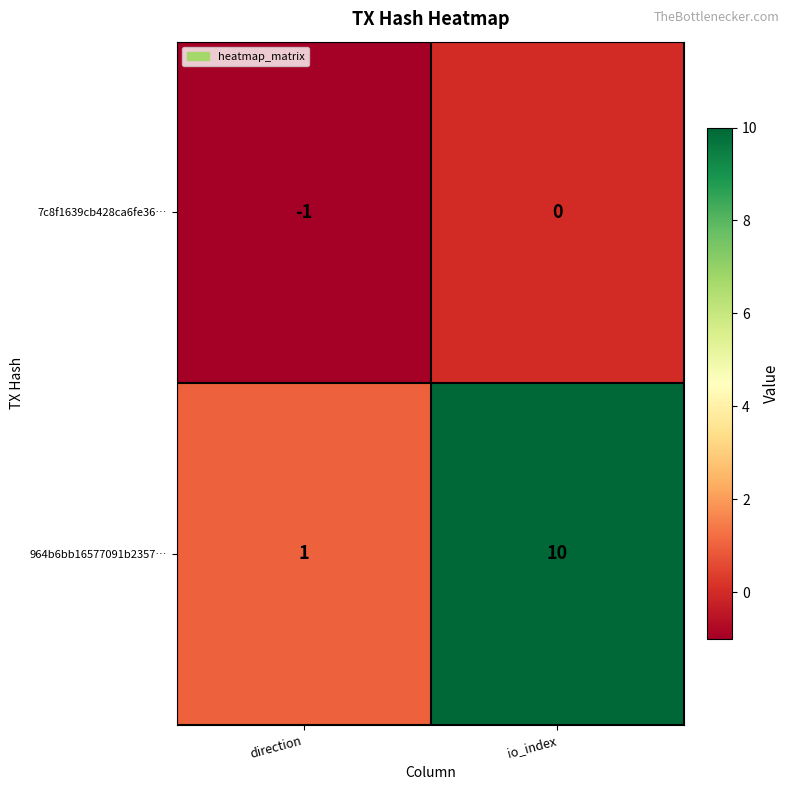

True or false: 7c8f1639cb428ca6fe36… has a value of 0 at io_index.

True